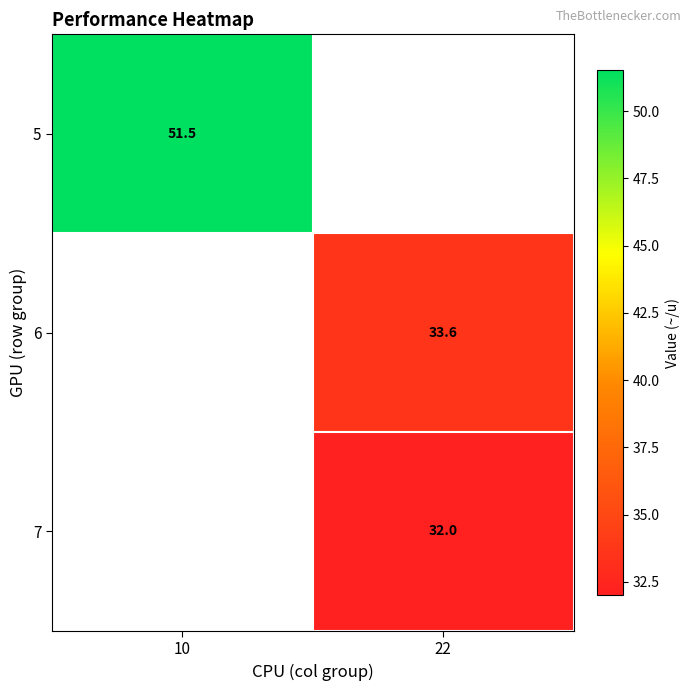

Is the value of 7 at 22 greater than the value of 6 at 22?

No